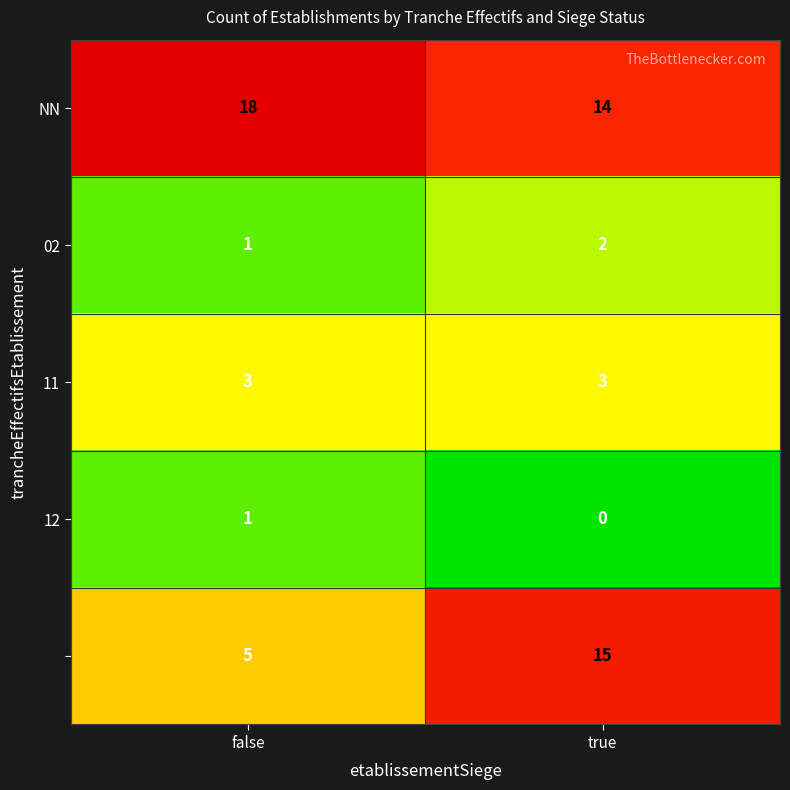

What is the difference between the highest and lowest values at false?

17